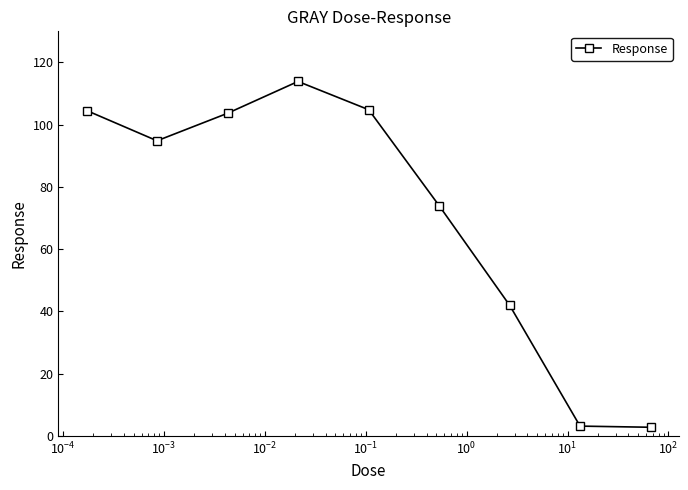

Does the chart display data point markers on the line(s)?

Yes